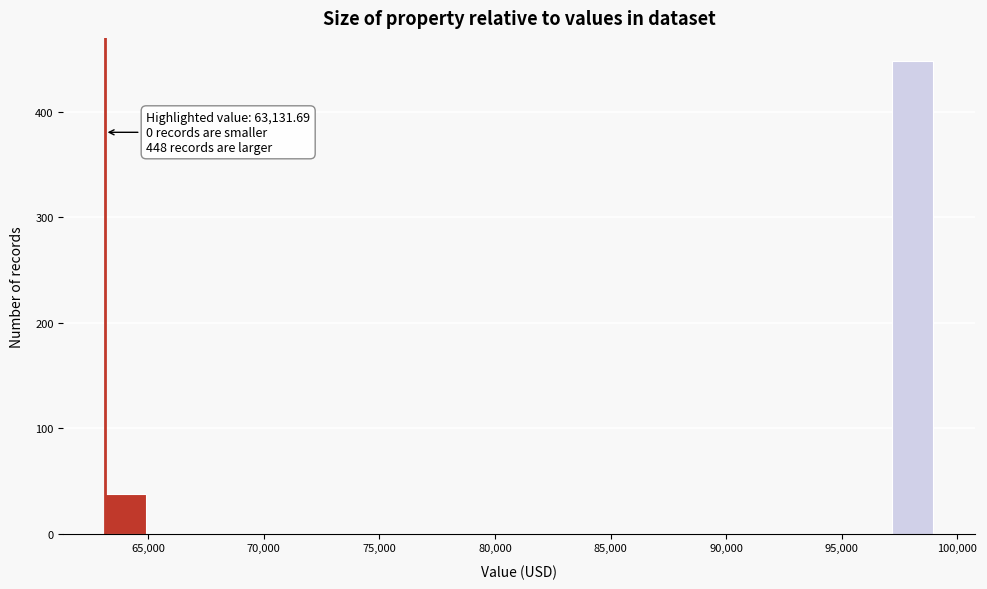

Around what value on the x-axis is the tallest bar? Give the approximate position of its centre, as read against the axis.

98000